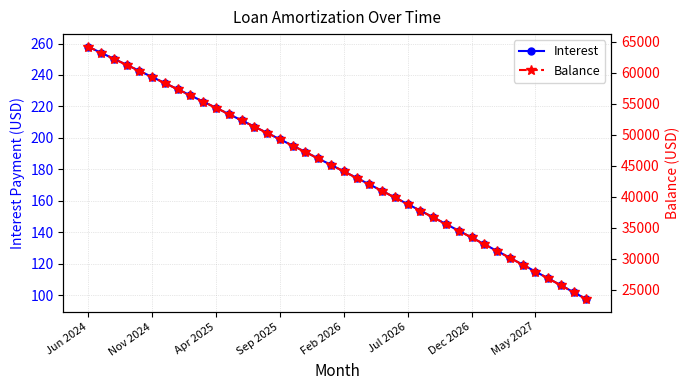

How many values in the Balance series are below 45142?

20